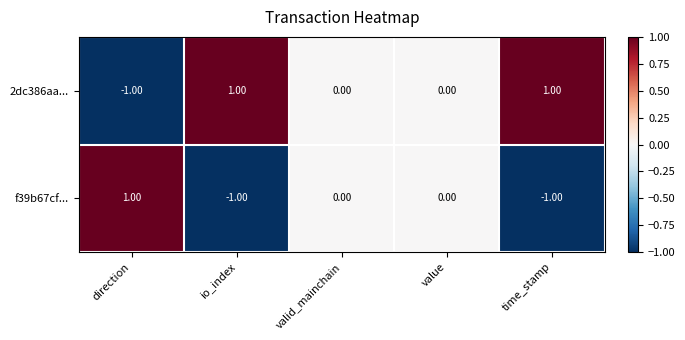

List the series in order of their overall mean, lowest first.

f39b67cf..., 2dc386aa...